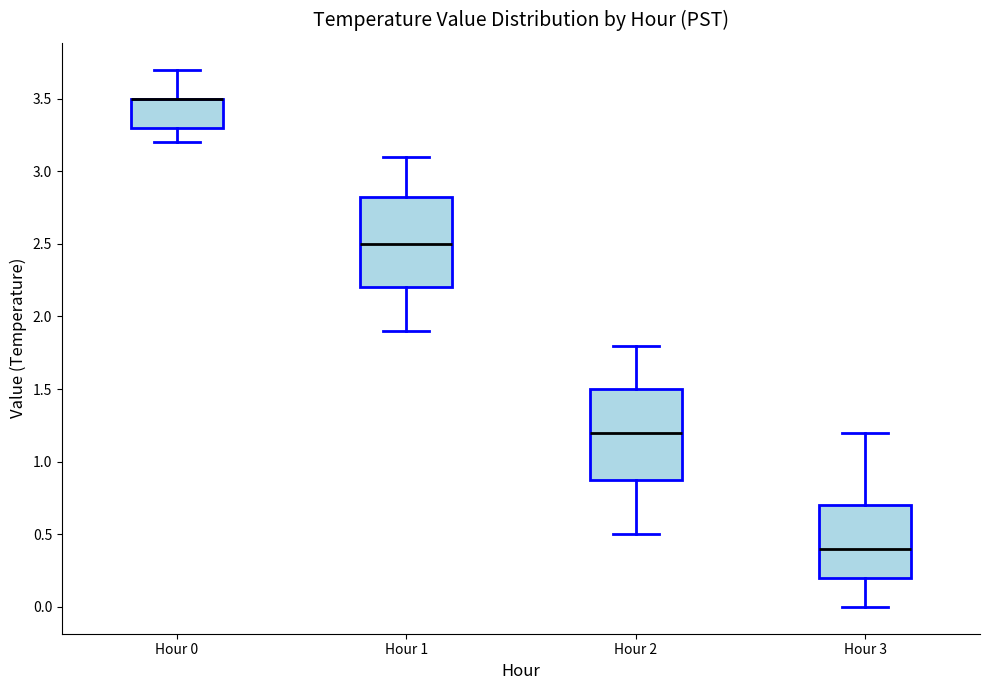

Reading left to right, transcribe this box plot: for each box, give where its median line is, the range the box spans, and where its two whiskers end, as read against the y-axis. The values are not printed on the chart, so give them approximately, as read against the axis.

Hour 0: median 3.50 (drawn on the box's upper edge), box 3.30 to 3.50, whiskers 3.20 to 3.70
Hour 1: median 2.50, box 2.20 to 2.85, whiskers 1.90 to 3.10
Hour 2: median 1.20, box 0.90 to 1.50, whiskers 0.50 to 1.80
Hour 3: median 0.40, box 0.20 to 0.70, whiskers 0.00 to 1.20